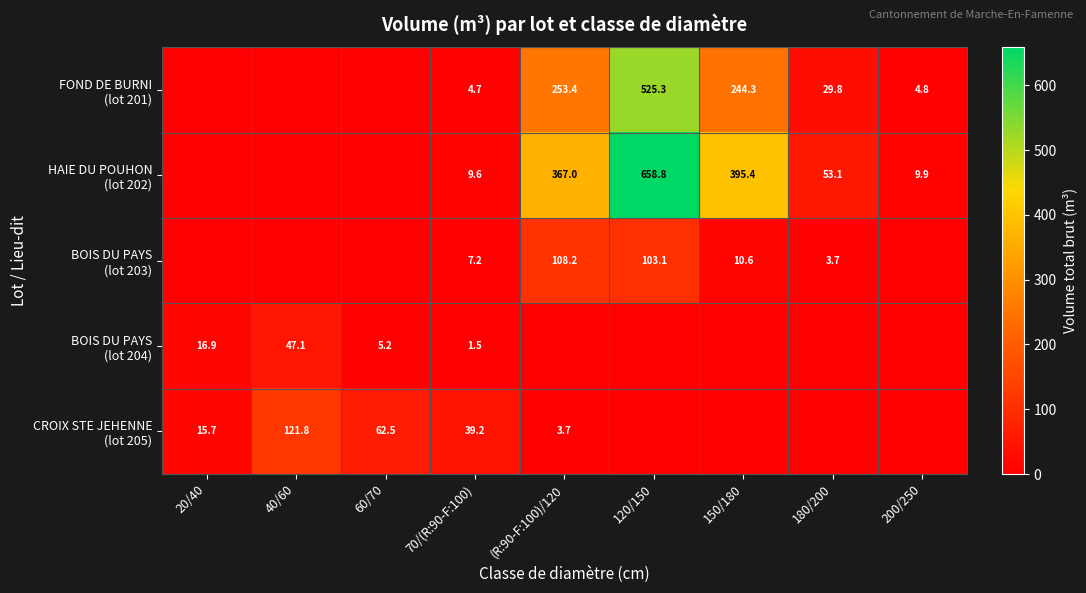

At how many categories does at least one series exceed 338?

3